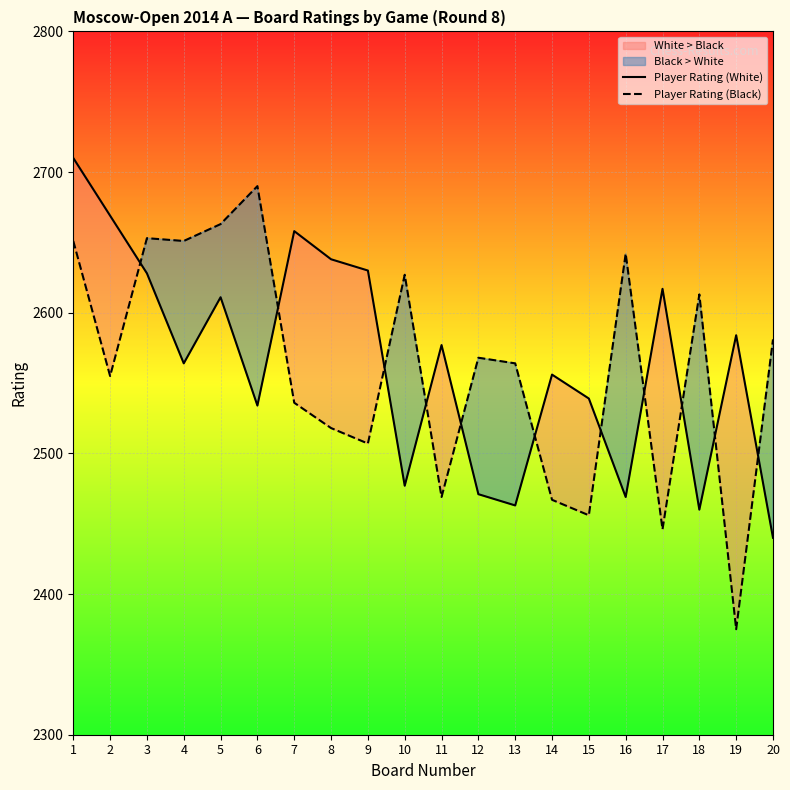

At which category does Player Rating (Black) reach its first local peak?

3